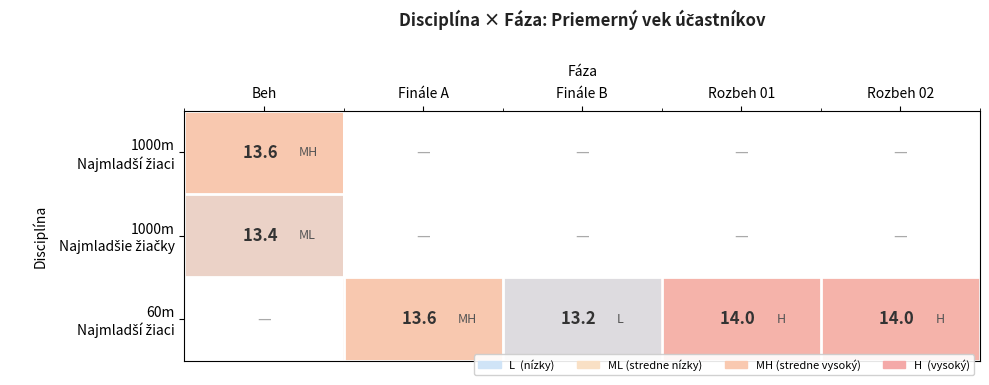

How many categories are shown in the chart?

5